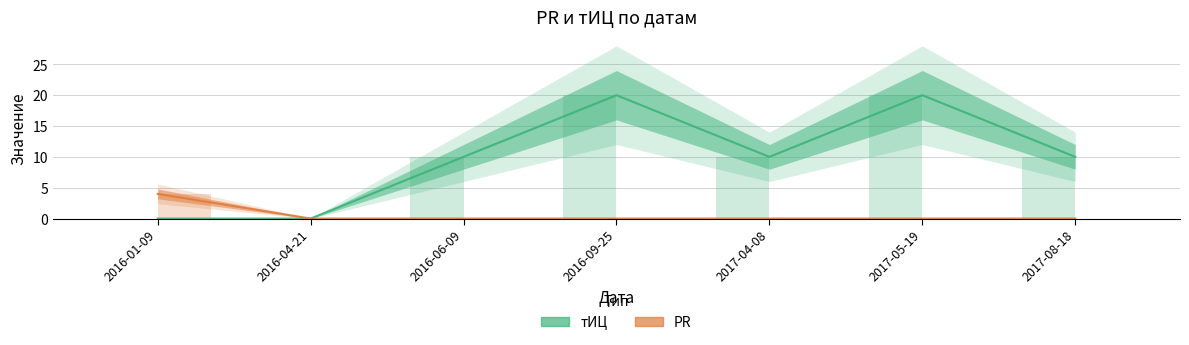

What position from the right is 2016-06-09?

5